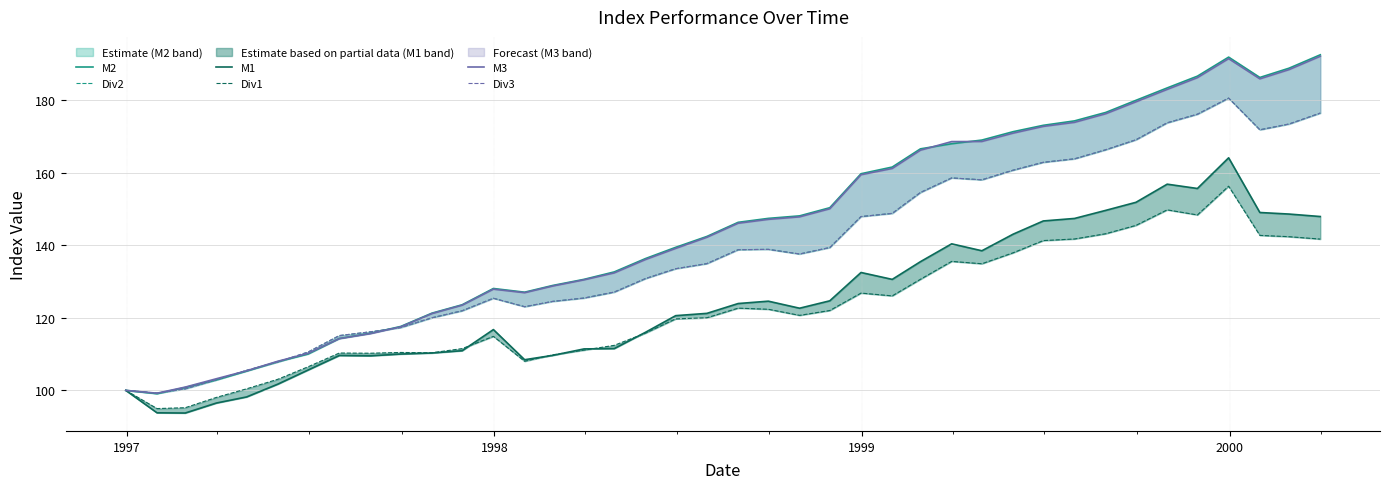

How many lines are shown in the chart?

6